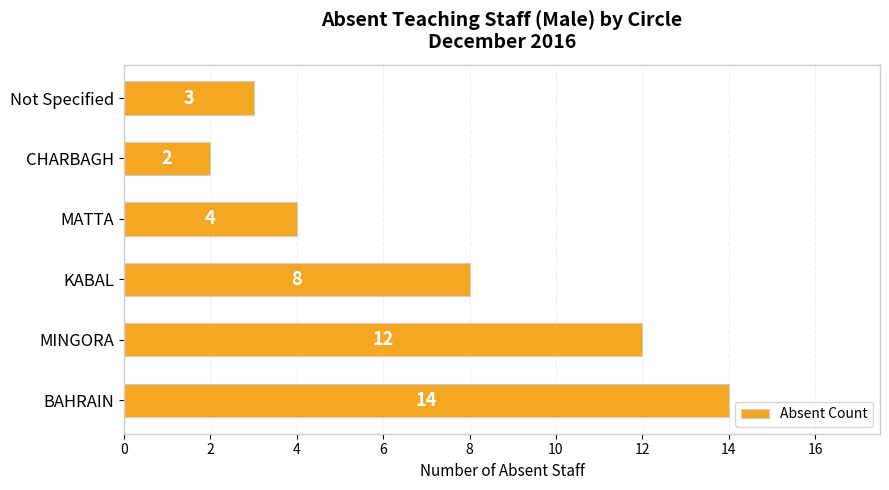

Rank the categories by value from lowest to highest.

CHARBAGH, Not Specified, MATTA, KABAL, MINGORA, BAHRAIN